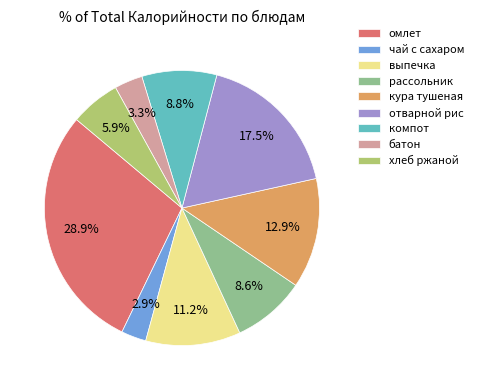

Combined, do чай с сахаром and хлеб ржаной account for over 50%?

No